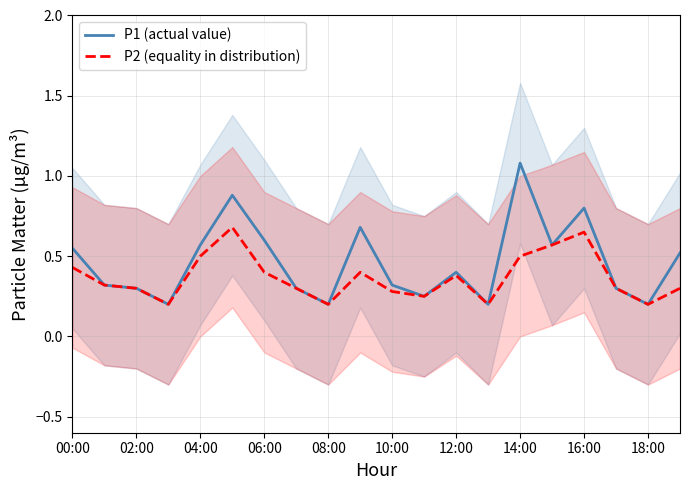

What is the sum of the P2 (equality in distribution) values at 02:00 and 08:00?

0.5